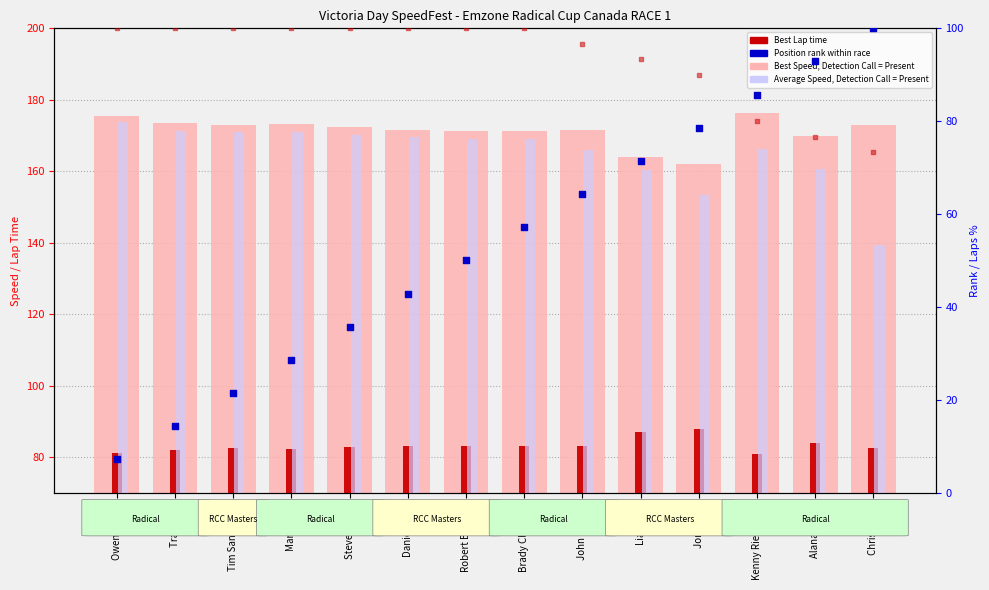

Which series has the largest total across all categories?

Best Speed